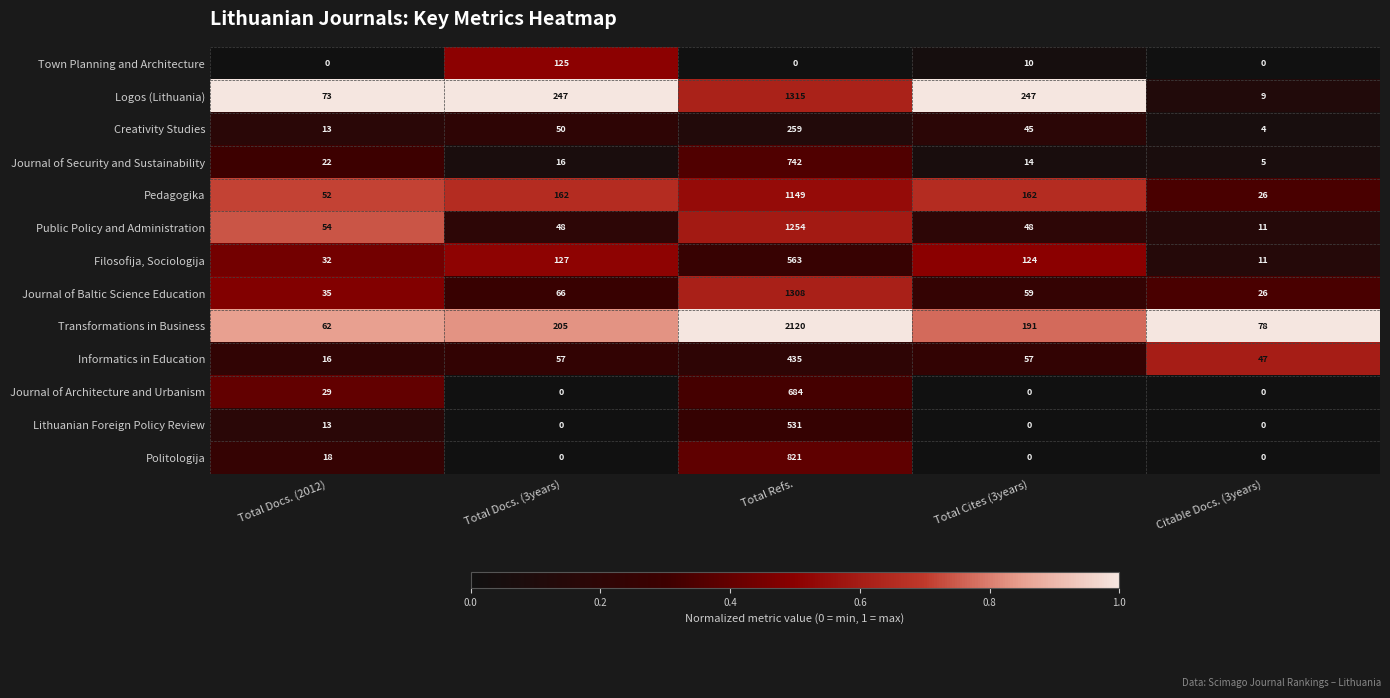

Is it true that Lithuanian Foreign Policy Review equals 817 at Total Refs.?

False